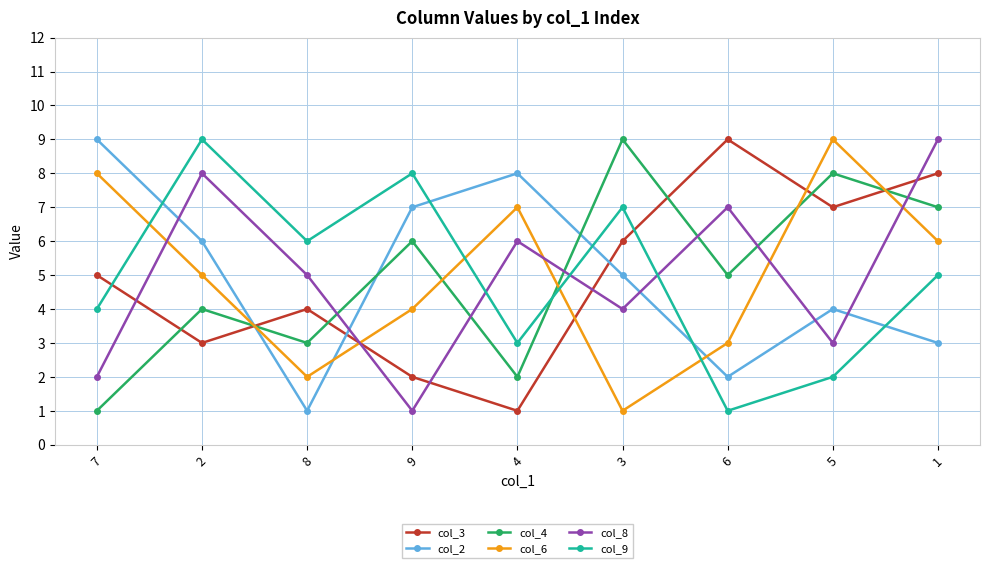

What is the greatest value displayed?

9